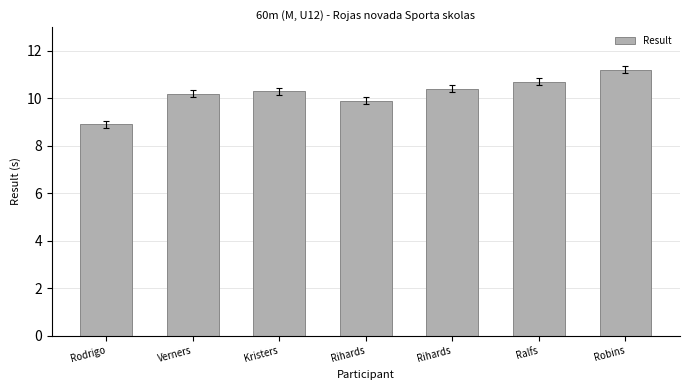

Count the number of data series in this chart.

1